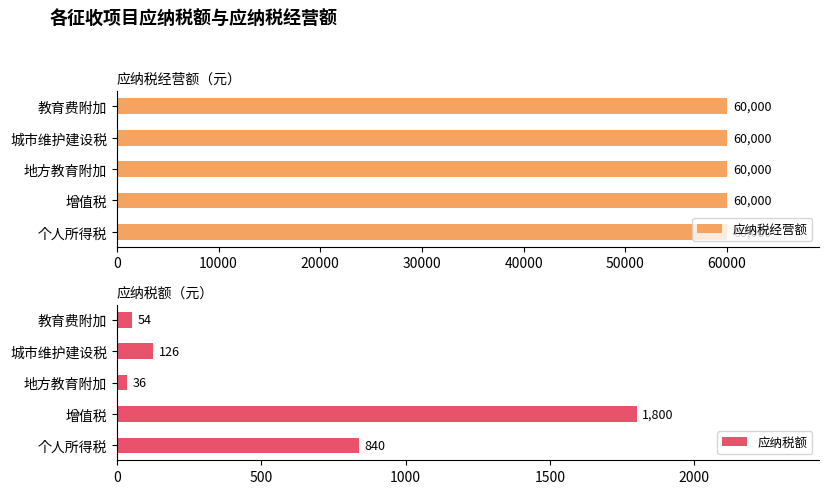

What is the minimum value for 应纳税额?

36